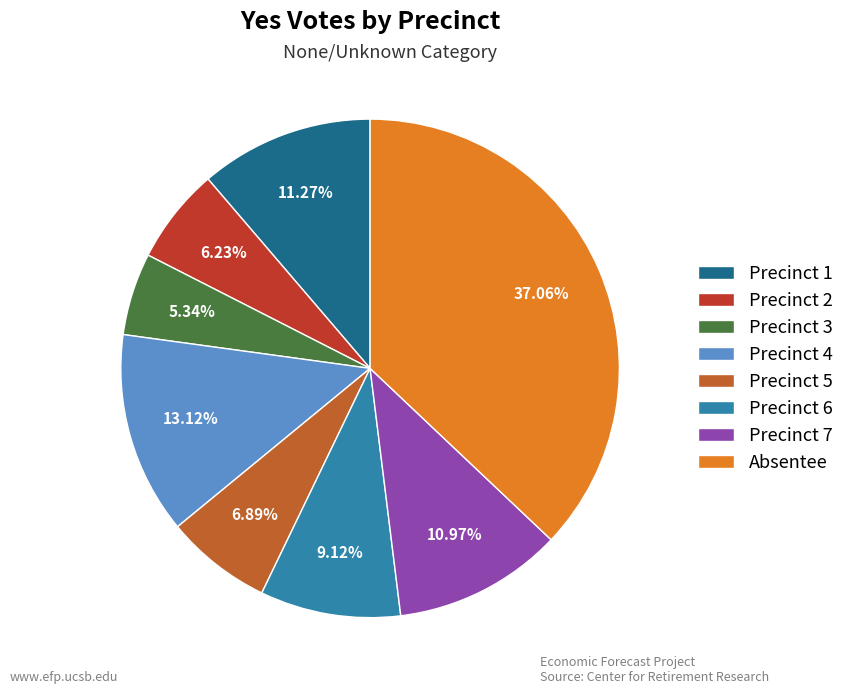

To the nearest percent, what is the combined percentage of Precinct 5 and Precinct 7?

18%